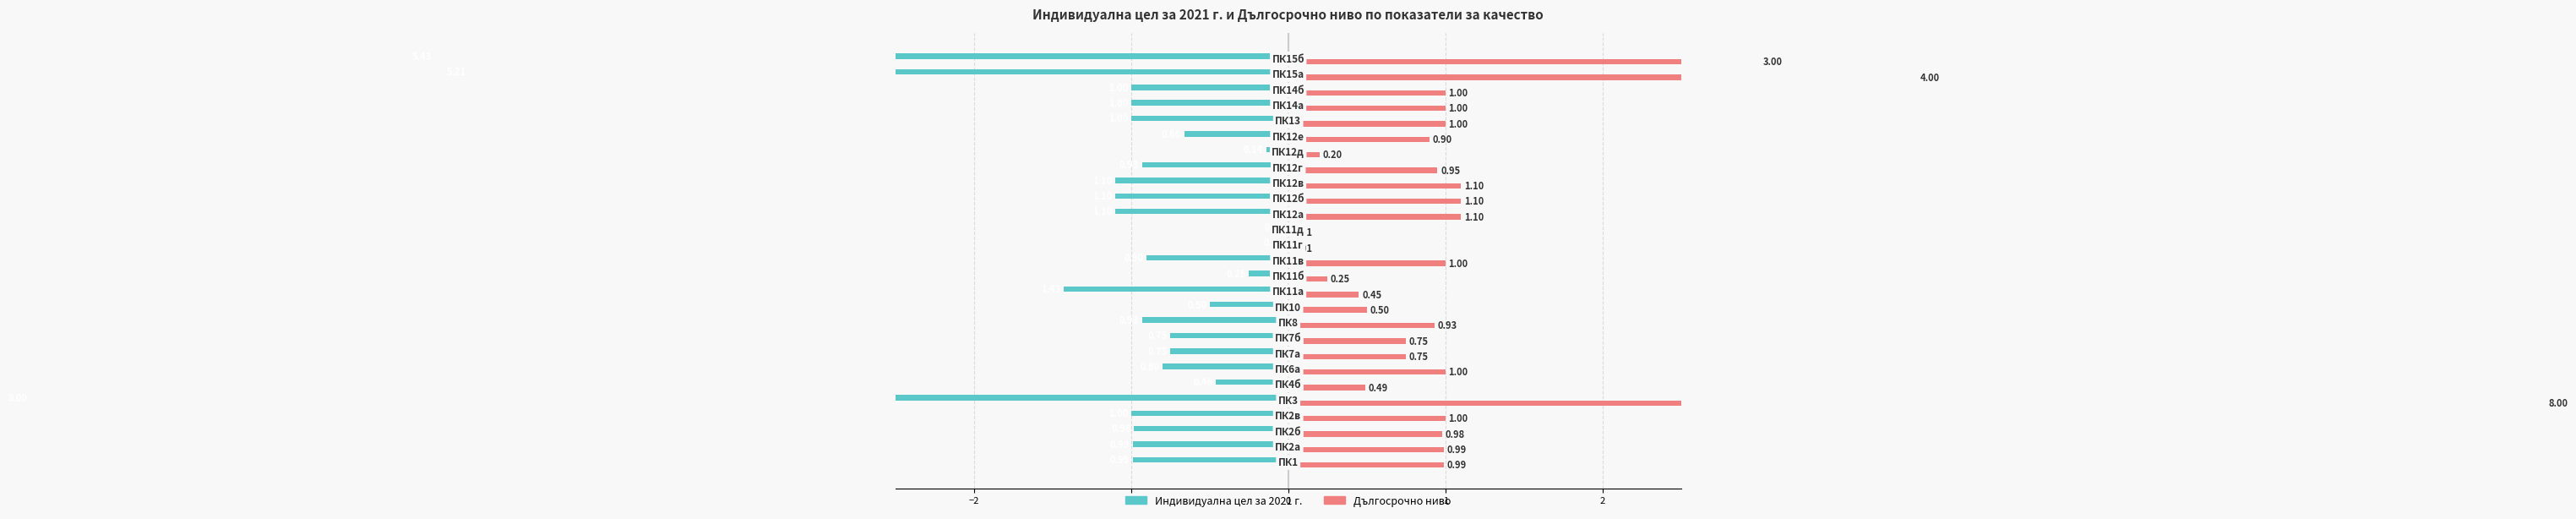

Which series has the largest range (max minus min)?

Индивидуална цел за 2021 г.